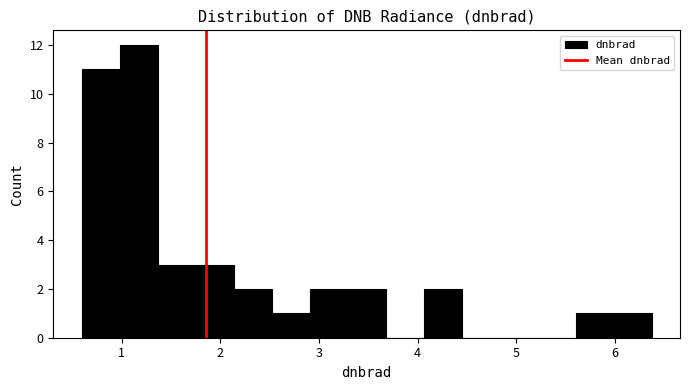

Around what value on the x-axis is the tallest bar? Give the approximate position of its centre, as read against the axis.

1.2